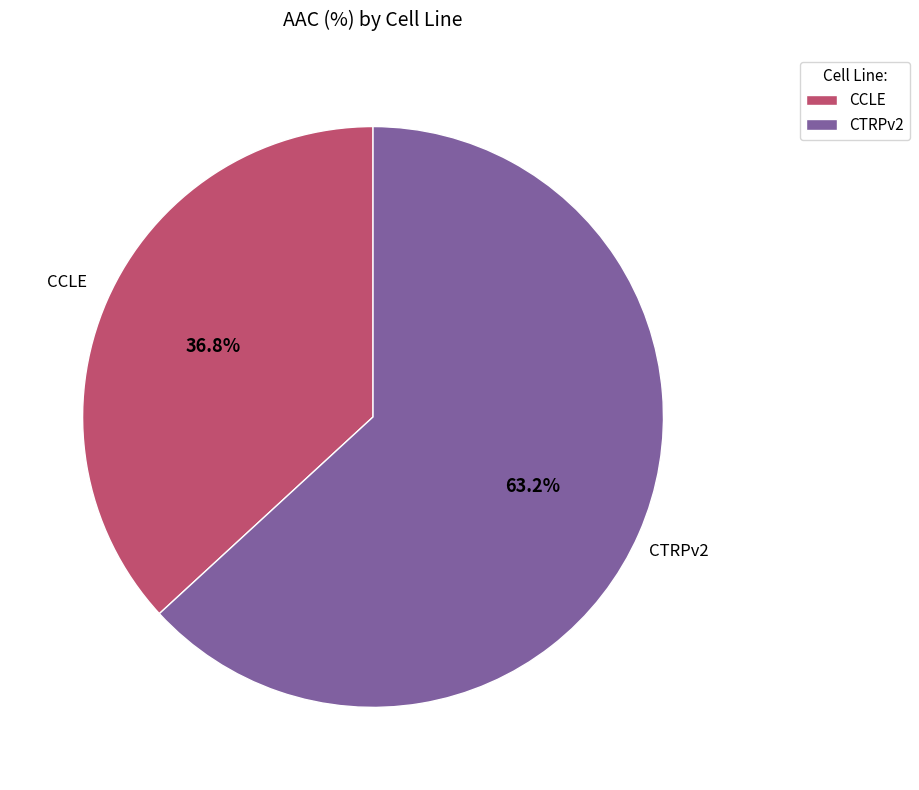

True or false: CTRPv2 accounts for 71% of the total.

False